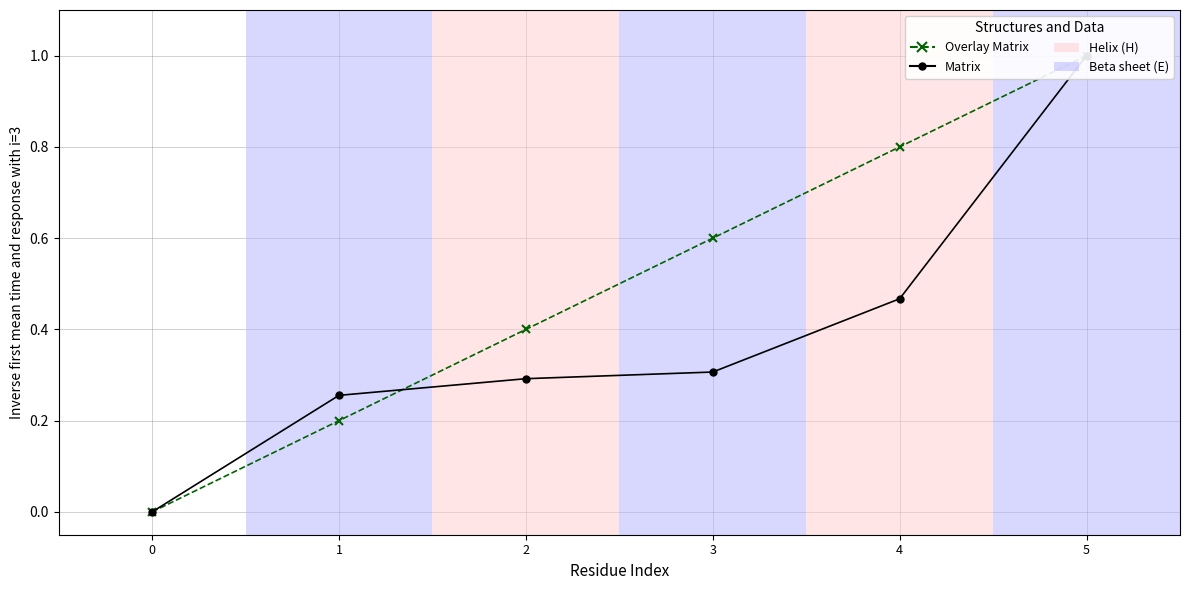

What is the maximum value for Matrix?

1.0